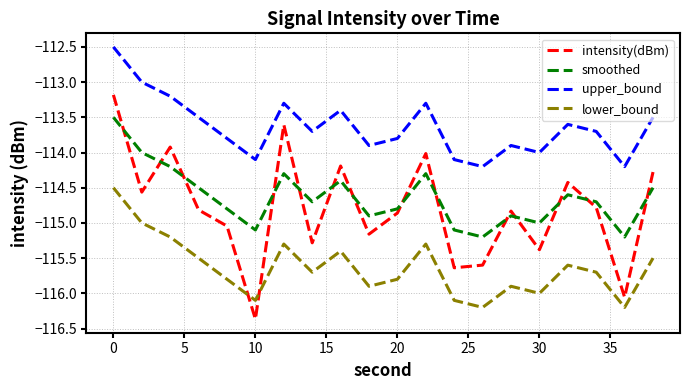

Does the chart display data point markers on the line(s)?

No